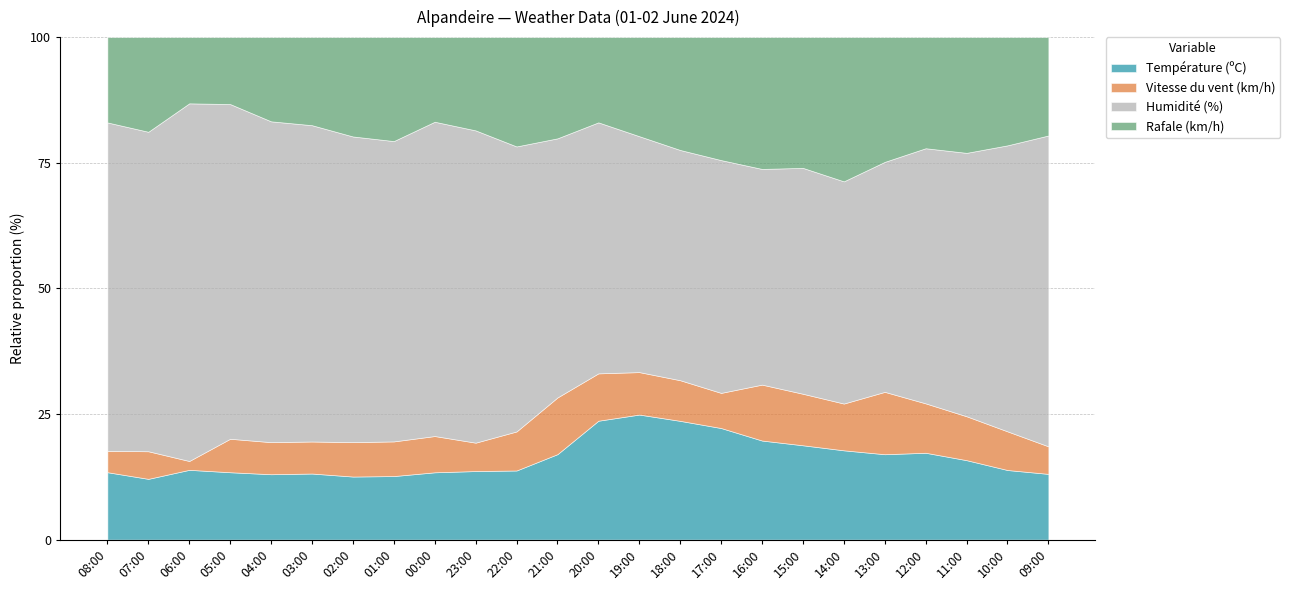

What is the lowest value of the Température (ºC) series?

12.1